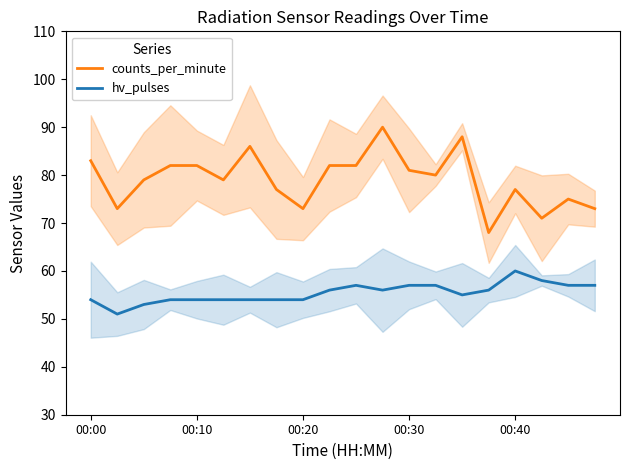

Rank the series by their maximum value, from highest to lowest.

counts_per_minute, hv_pulses